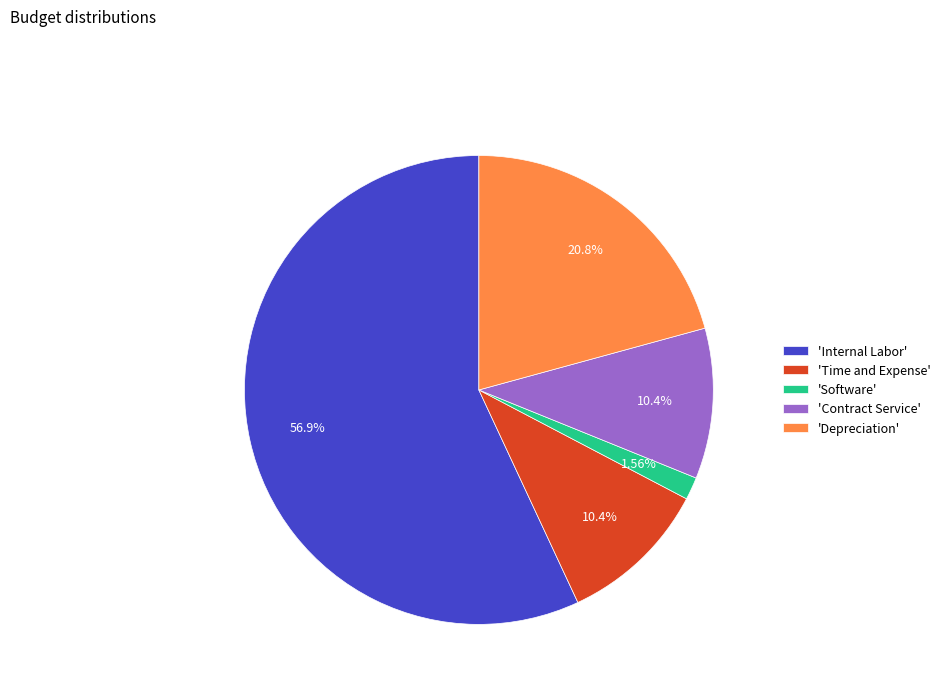

Does any single category account for the majority?

Yes